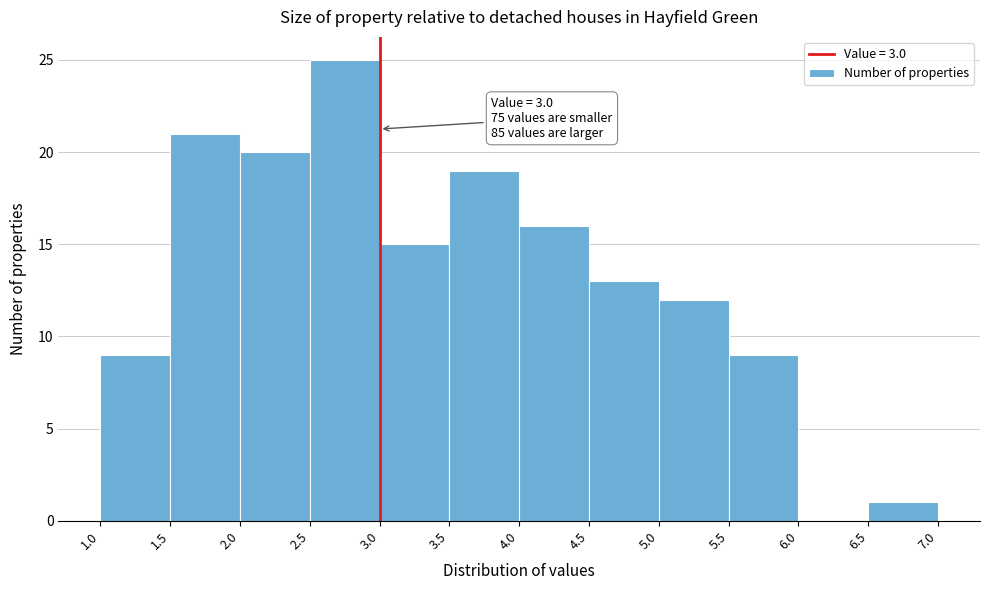

Over which range of the x-axis is the bar tallest?

2.5 to 3.0